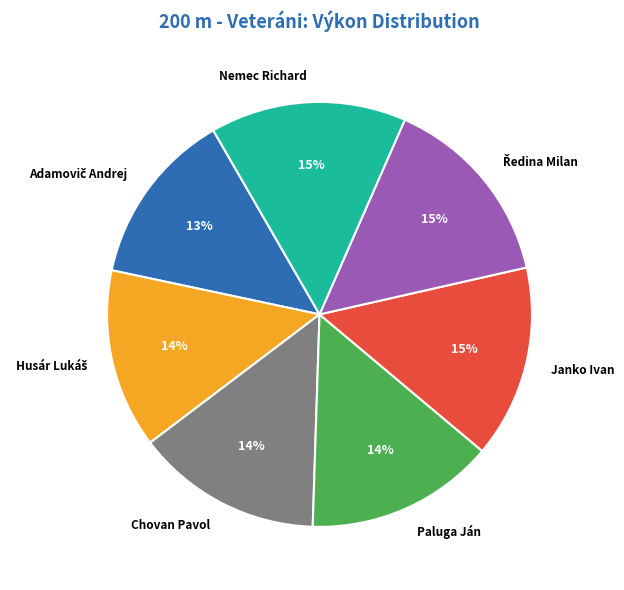

Count the number of slices in the pie.

7